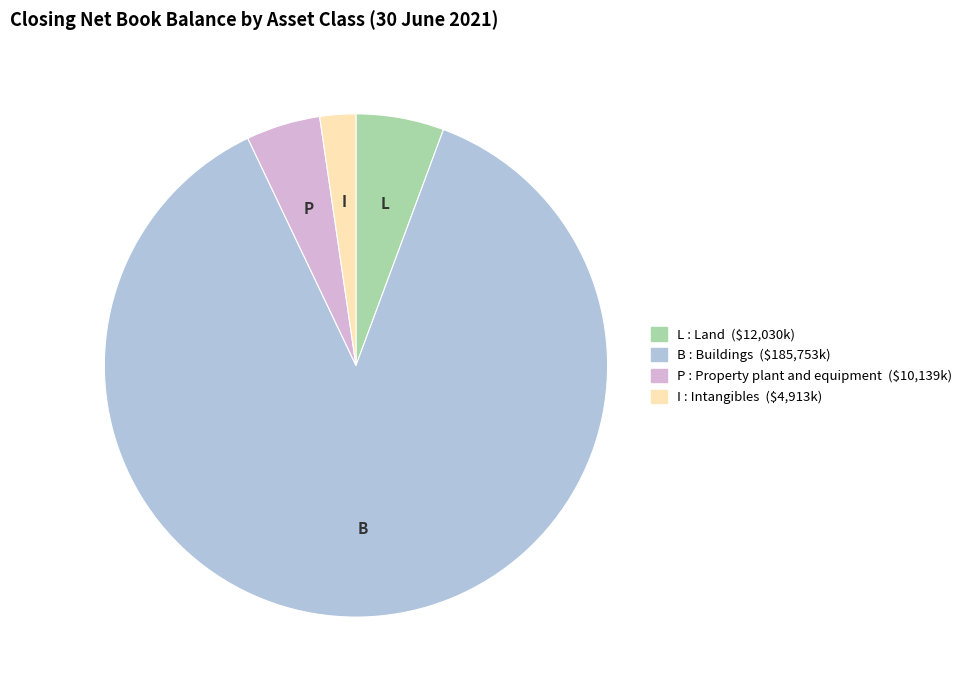

Does any single category account for the majority?

Yes